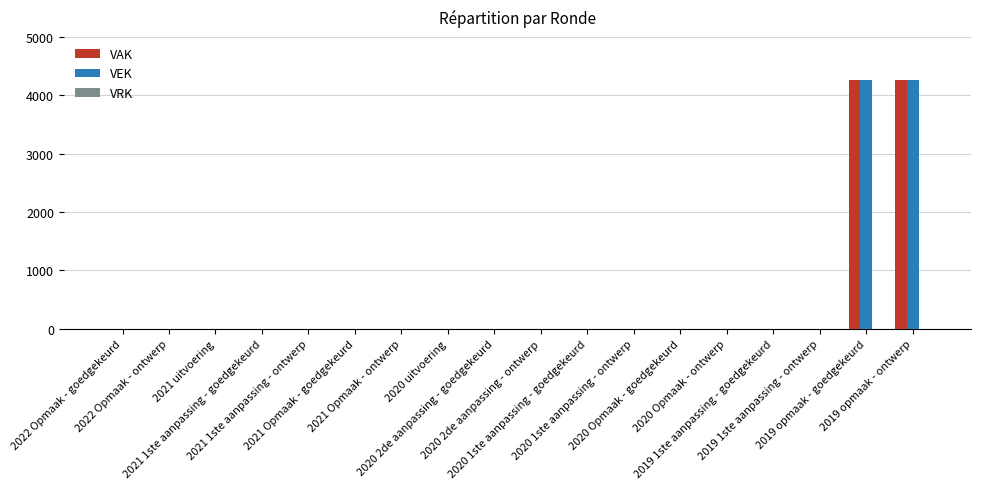

Does the chart contain stacked bars?

No